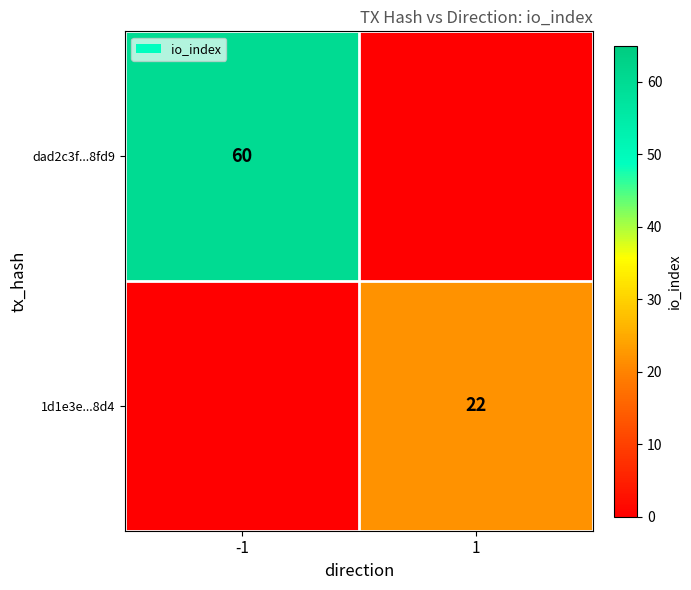

What is the total value across all series at -1?

60